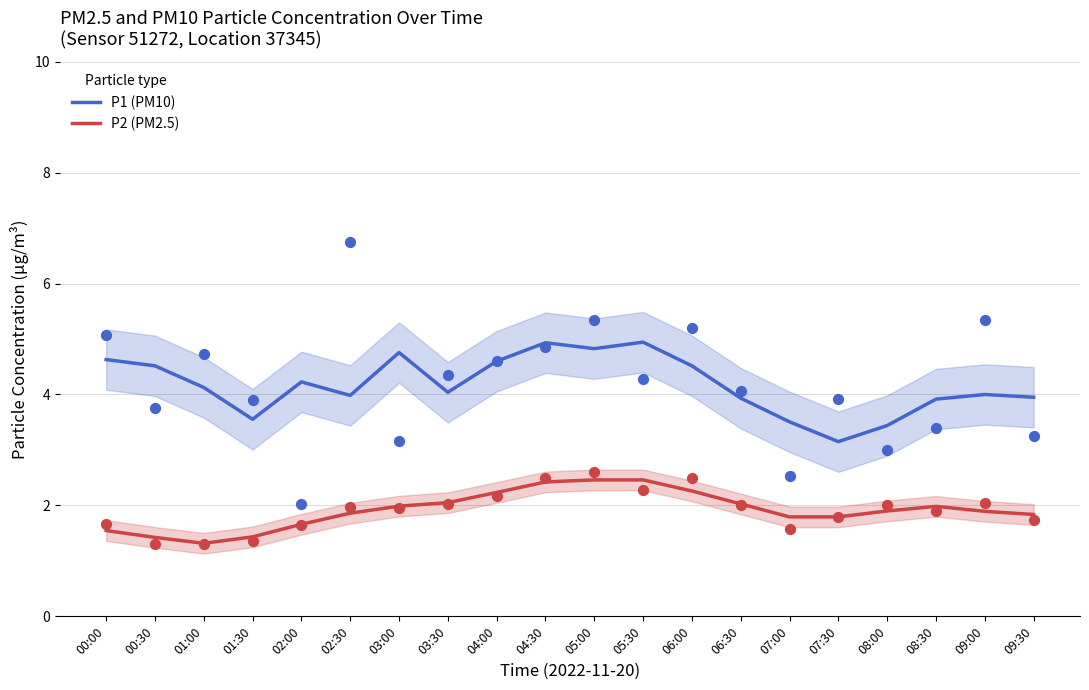

Which series has the largest total across all categories?

P1 (PM10)